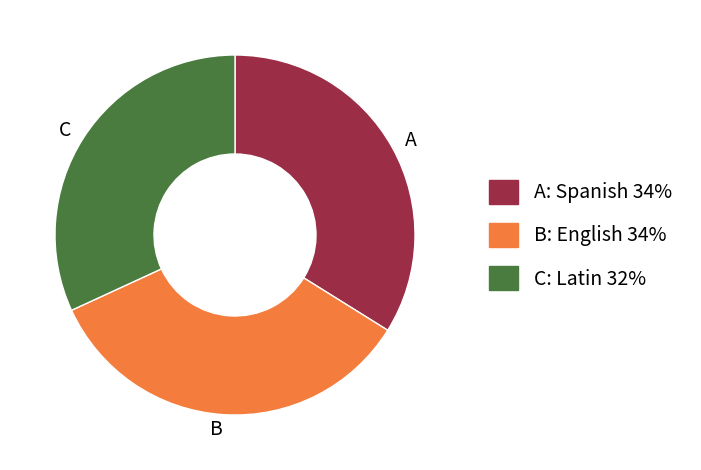

Is there a majority slice in this chart?

No